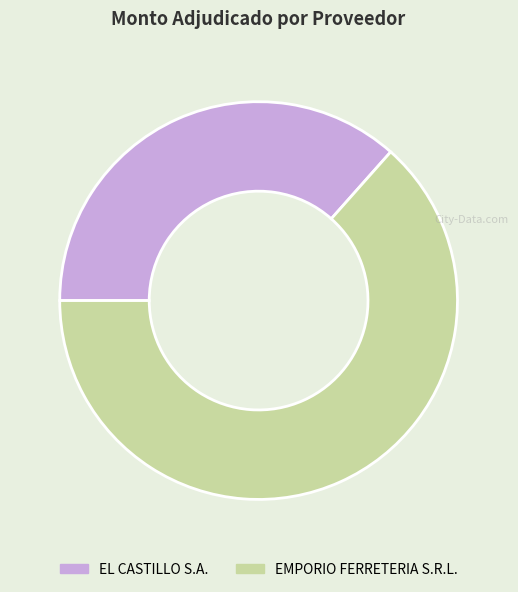

What is the smallest slice in the pie chart?

EL CASTILLO S.A.